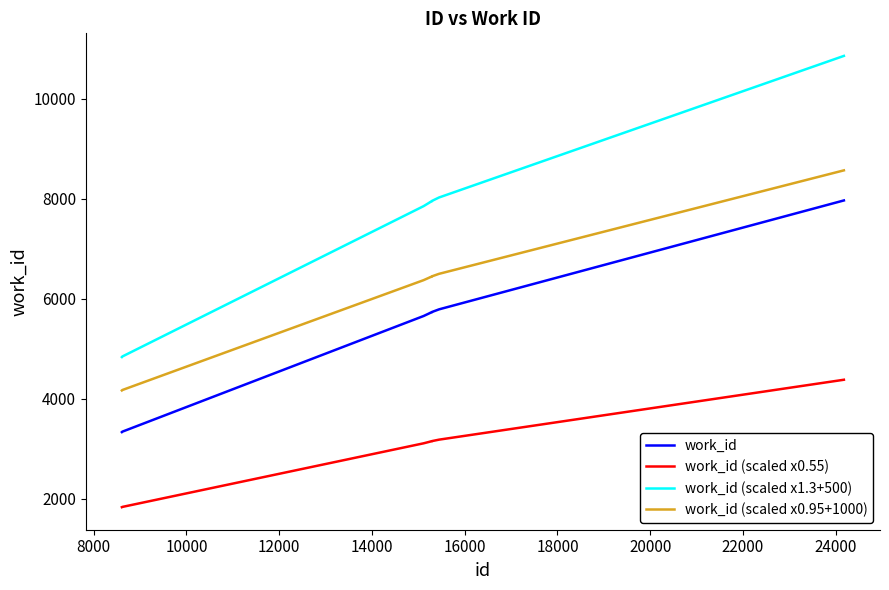

How many lines are shown in the chart?

4